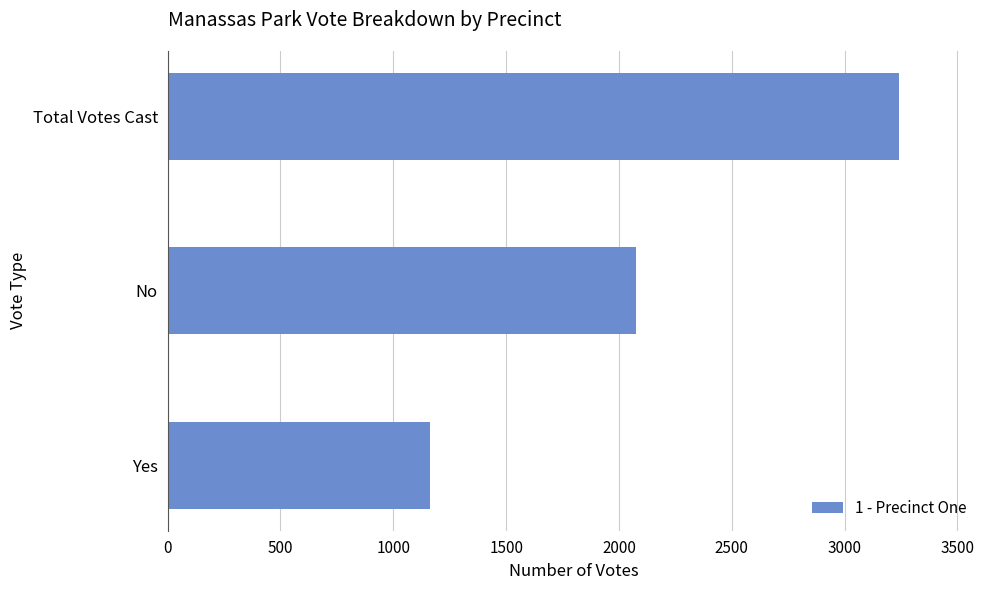

Is it true that the value at Yes is 376?

False